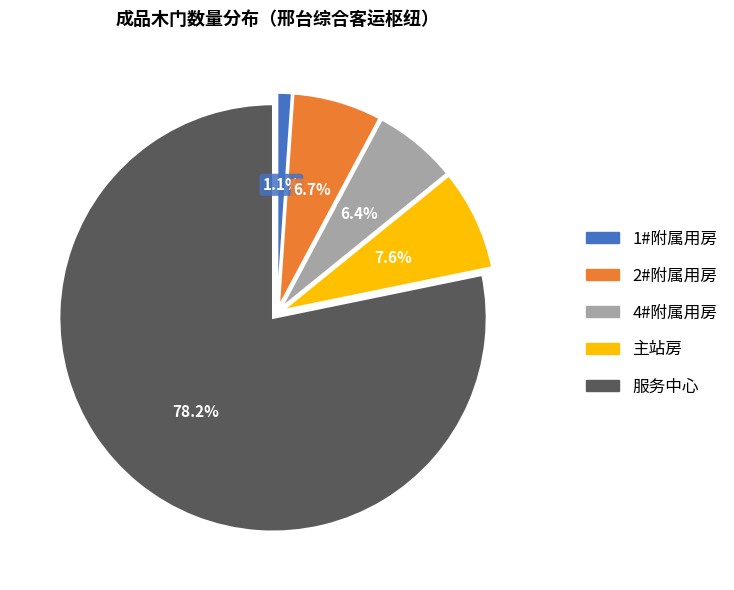

Is there any slice that represents more than half of the pie?

Yes